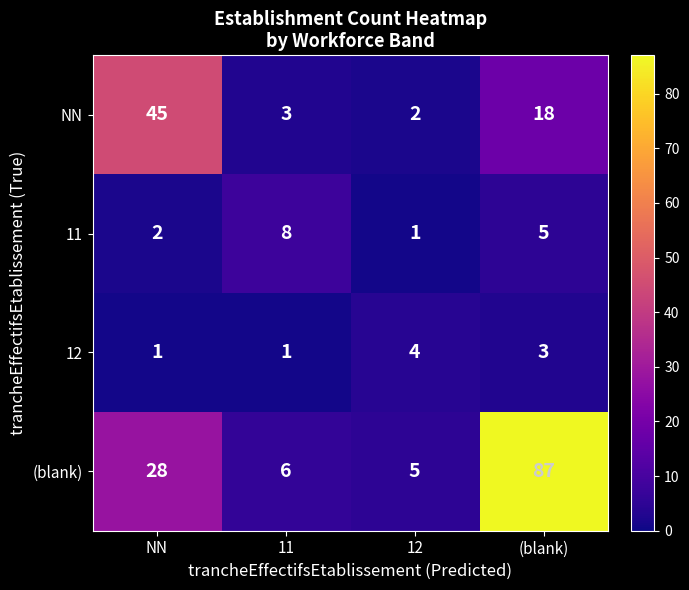

How many categories are shown in the chart?

4